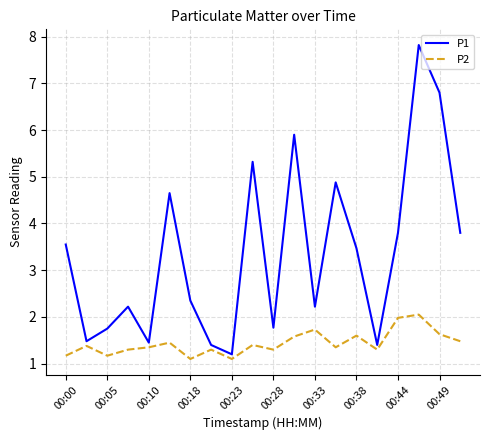

Does the chart display data point markers on the line(s)?

No